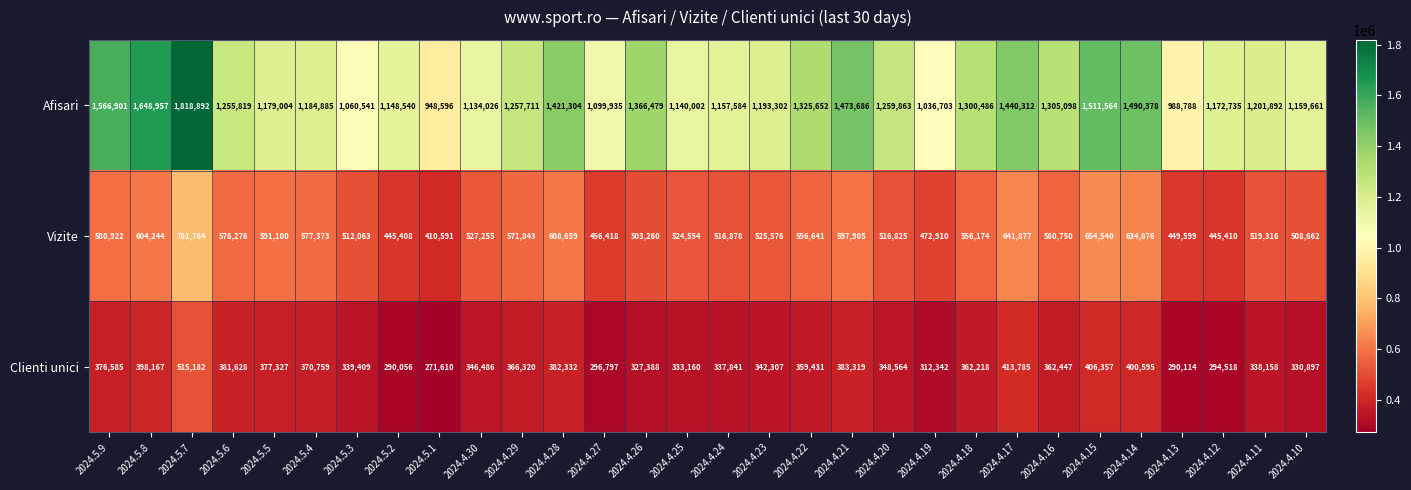

The Afisari series shows 368321 at 2024.4.17. True or false?

False